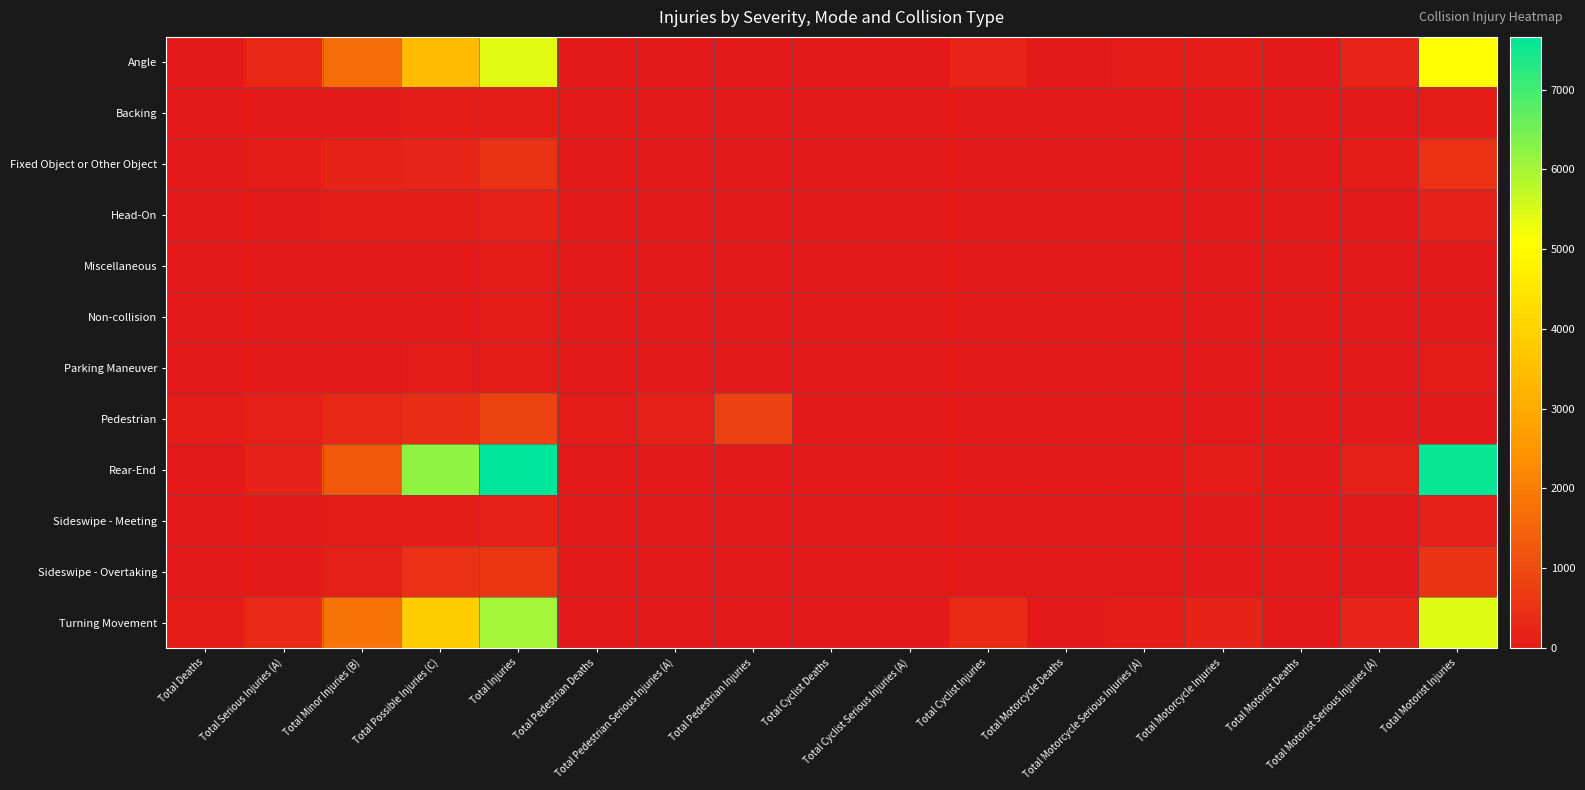

Which series has the largest total across all categories?

Rear-End